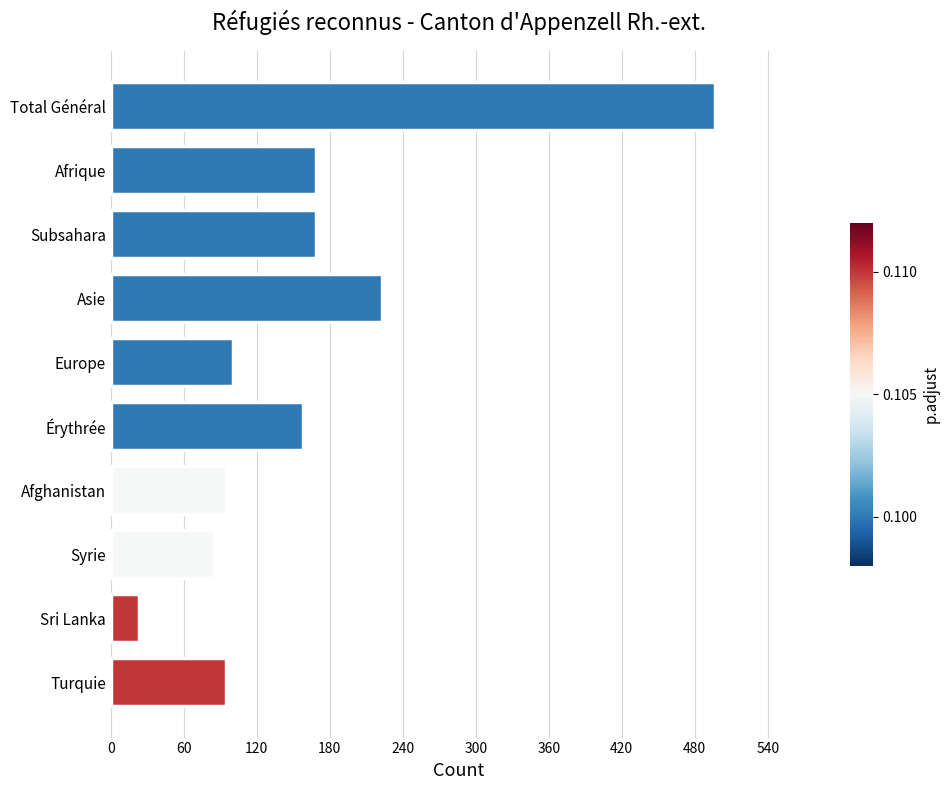

Which label corresponds to the smallest value in the chart?

Sri Lanka